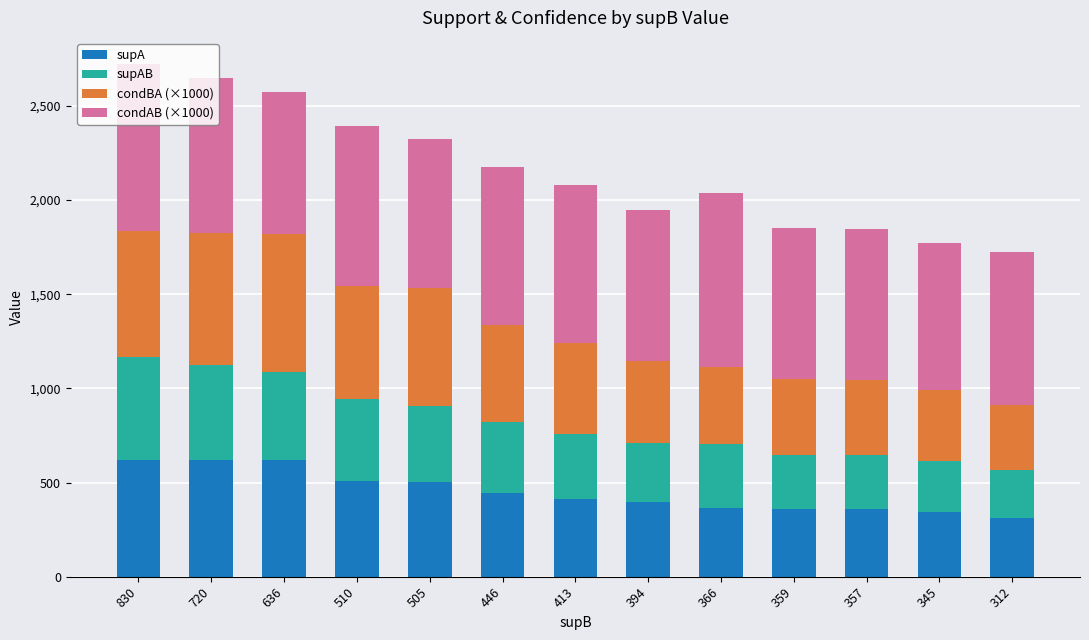

What is the total value across all series at 345?

1772.6